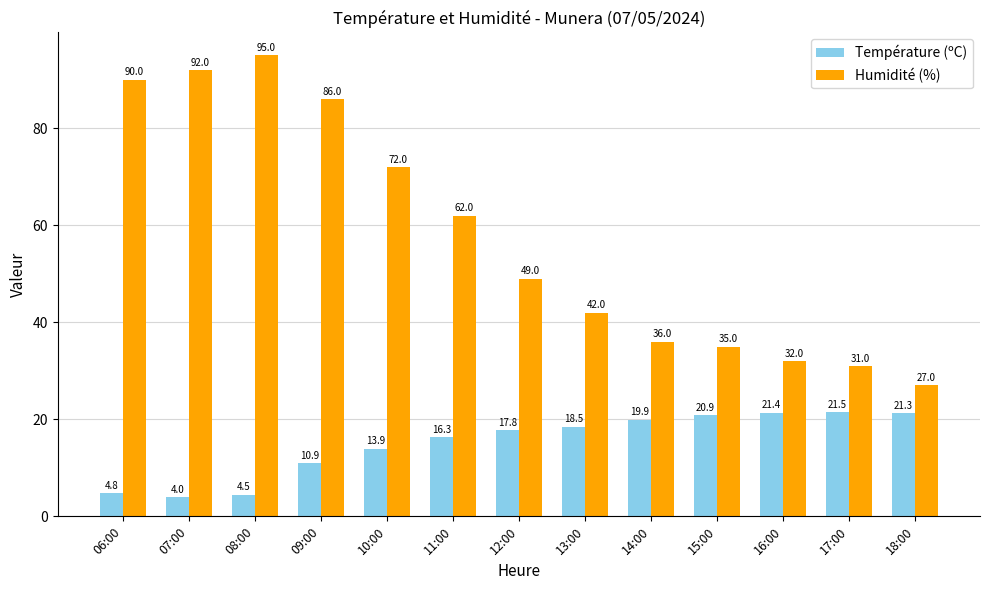

Are the bars horizontal?

No